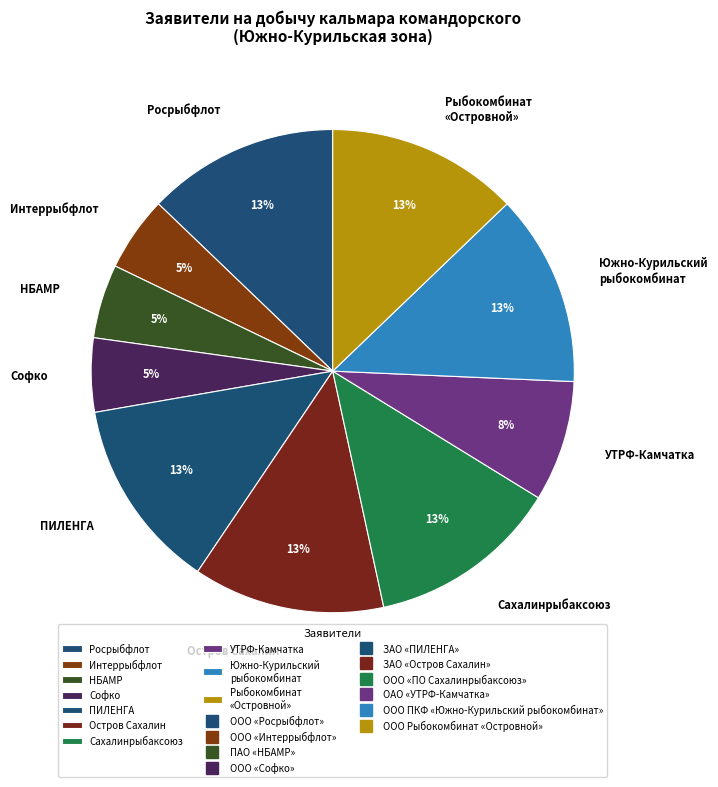

What is the ratio of the value at ПИЛЕНГА to the value at Софко?

2.6